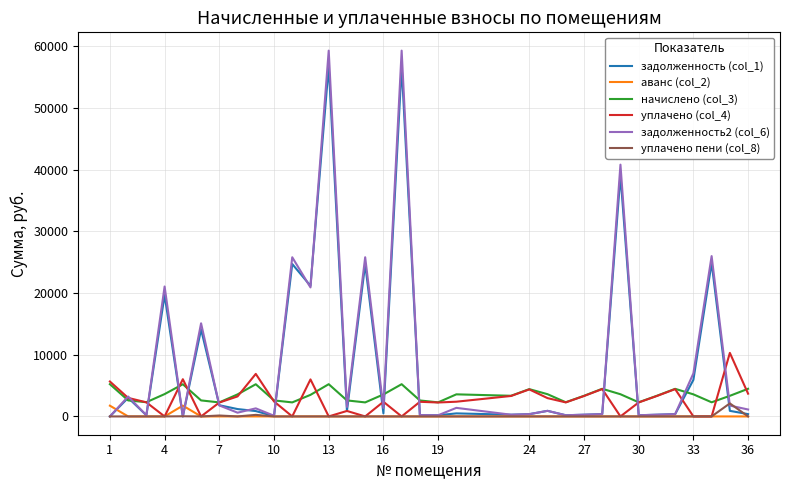

What is the difference between the maximum and minimum values in the уплачено пени (col_8) series?

2113.3